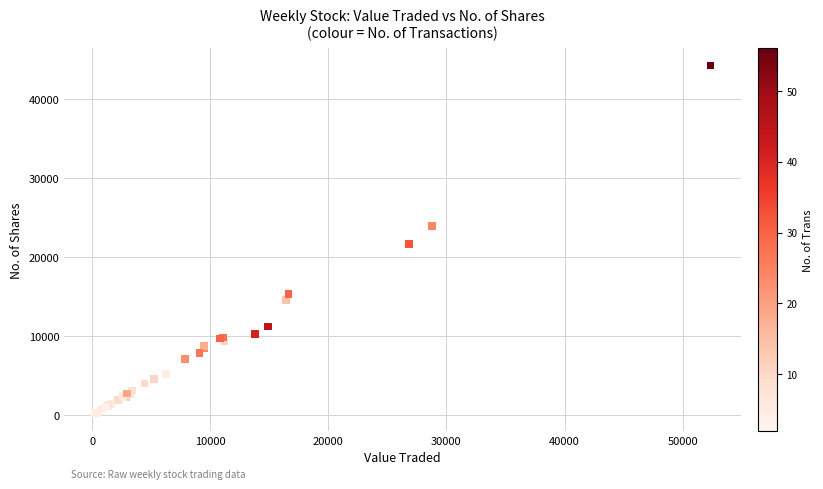

What Y value in the scatter plot is closest to 22237?

21712